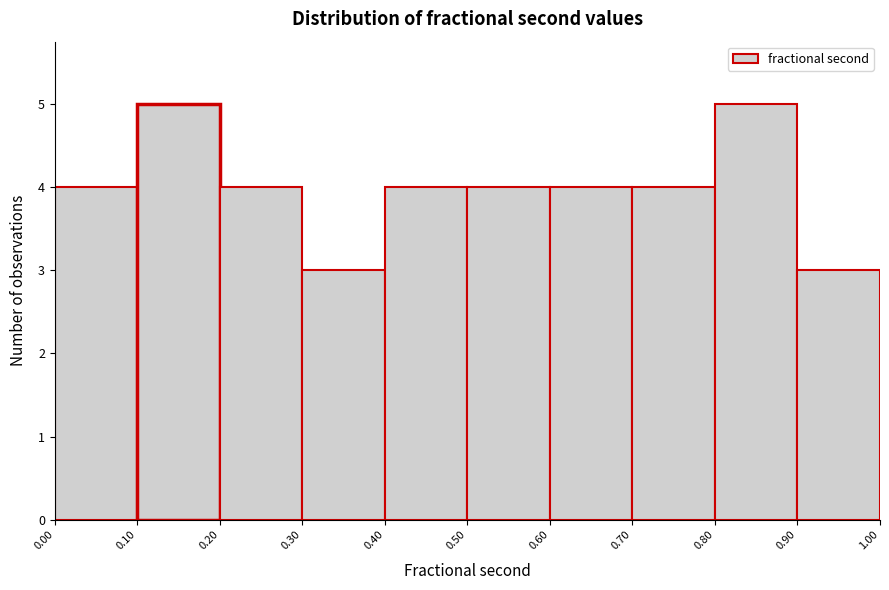

Reading left to right, transcribe this chart: for each bar, give the range it covers on the x-axis and its height. The values are not printed on the chart, so give them approximately, as read against the axis.

0.00 to 0.10: 4
0.10 to 0.20: 5
0.20 to 0.30: 4
0.30 to 0.40: 3
0.40 to 0.50: 4
0.50 to 0.60: 4
0.60 to 0.70: 4
0.70 to 0.80: 4
0.80 to 0.90: 5
0.90 to 1.00: 3